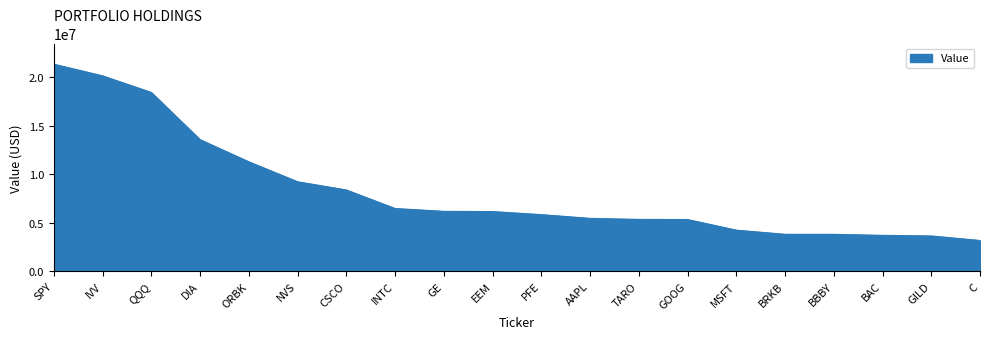

What is the maximum value shown in the chart?

21366000